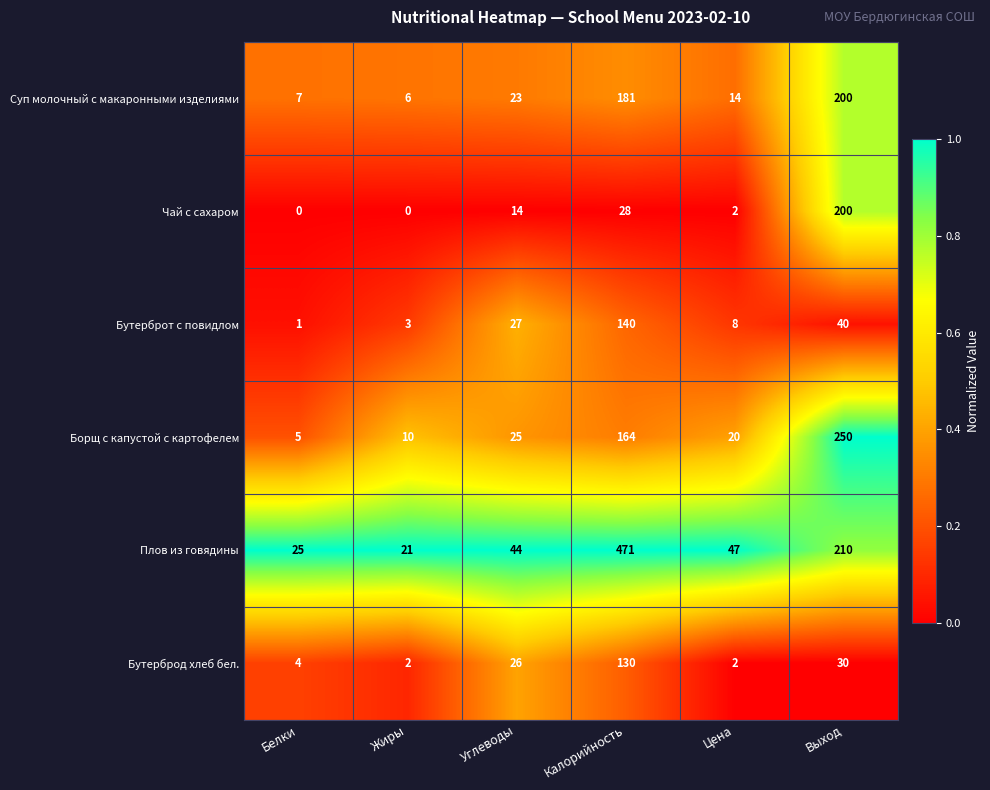

Which series has the largest total across all categories?

Плов из говядины